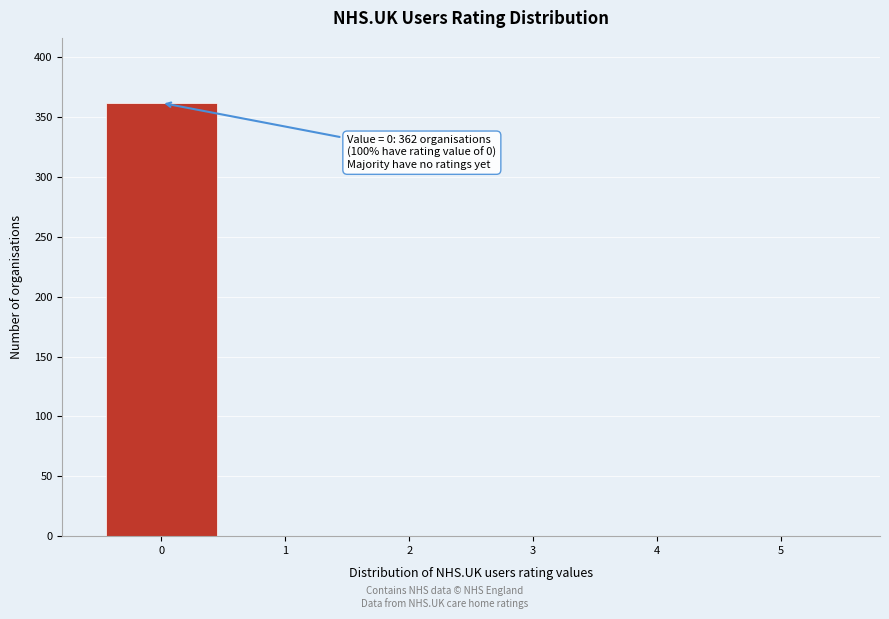

Which range on the x-axis has the tallest bar?

-0.5 to 0.5